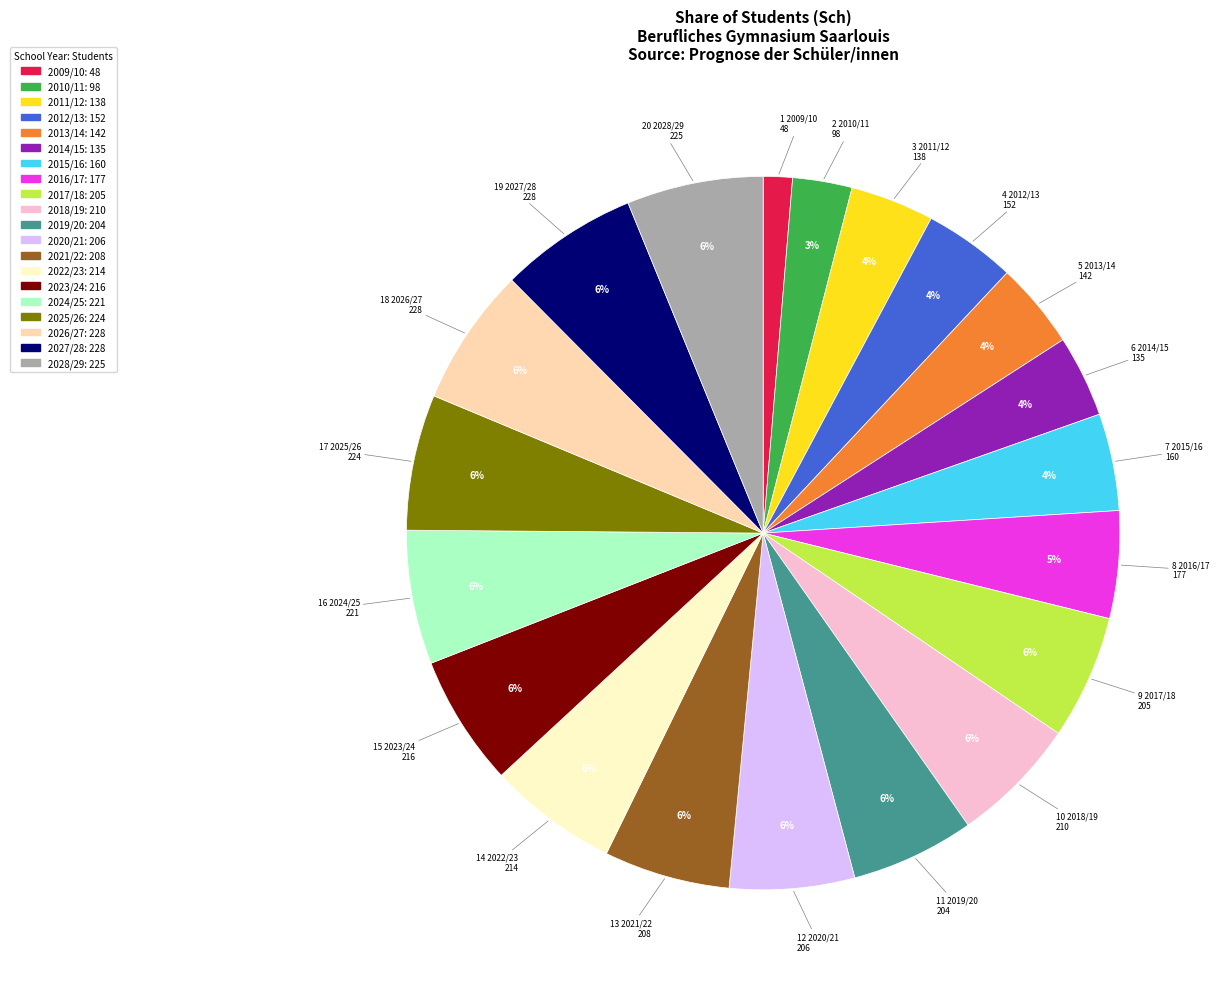

Approximately how many times larger is the value at 2016/17 compared to 2023/24?

0.8